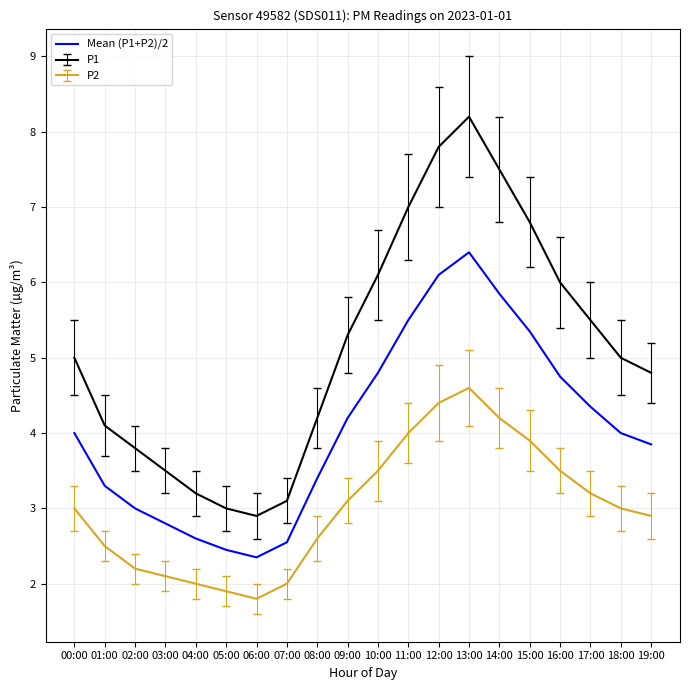

True or false: P1 and P2 cross at least once.

False